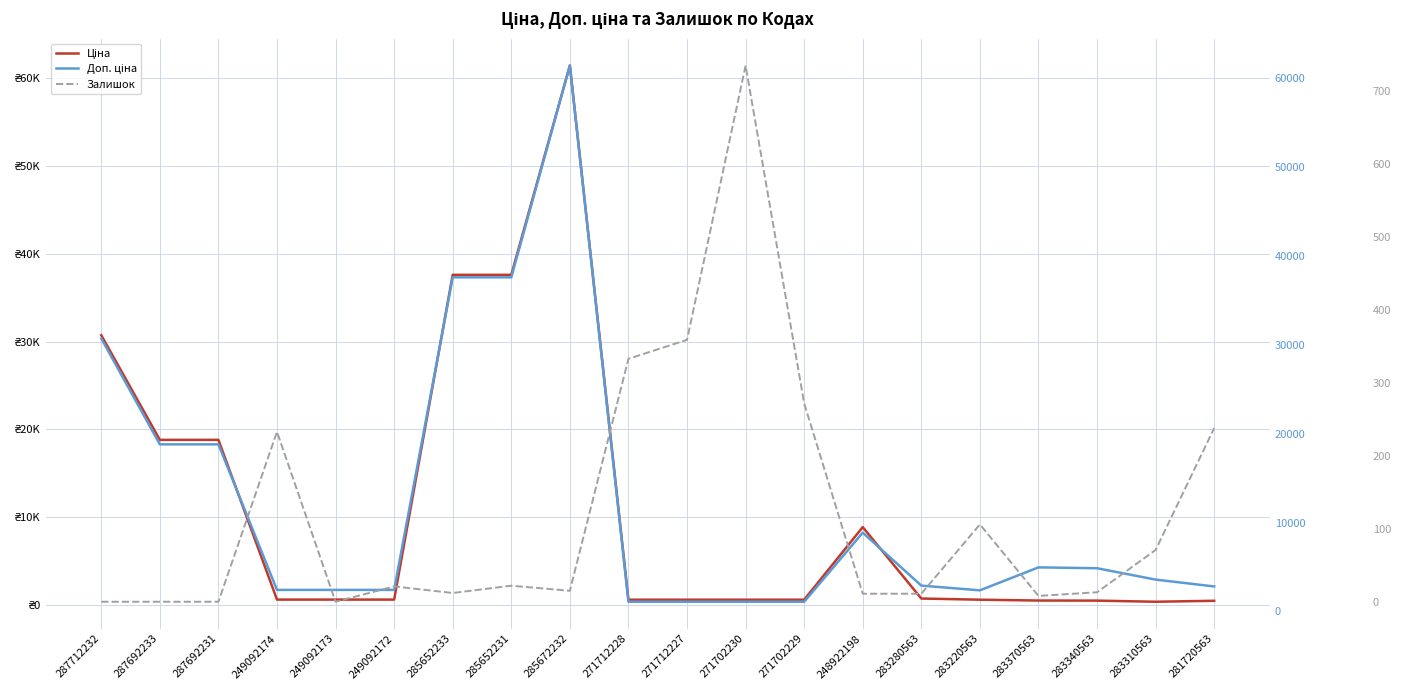

How many data points in Залишок are above 21?

9